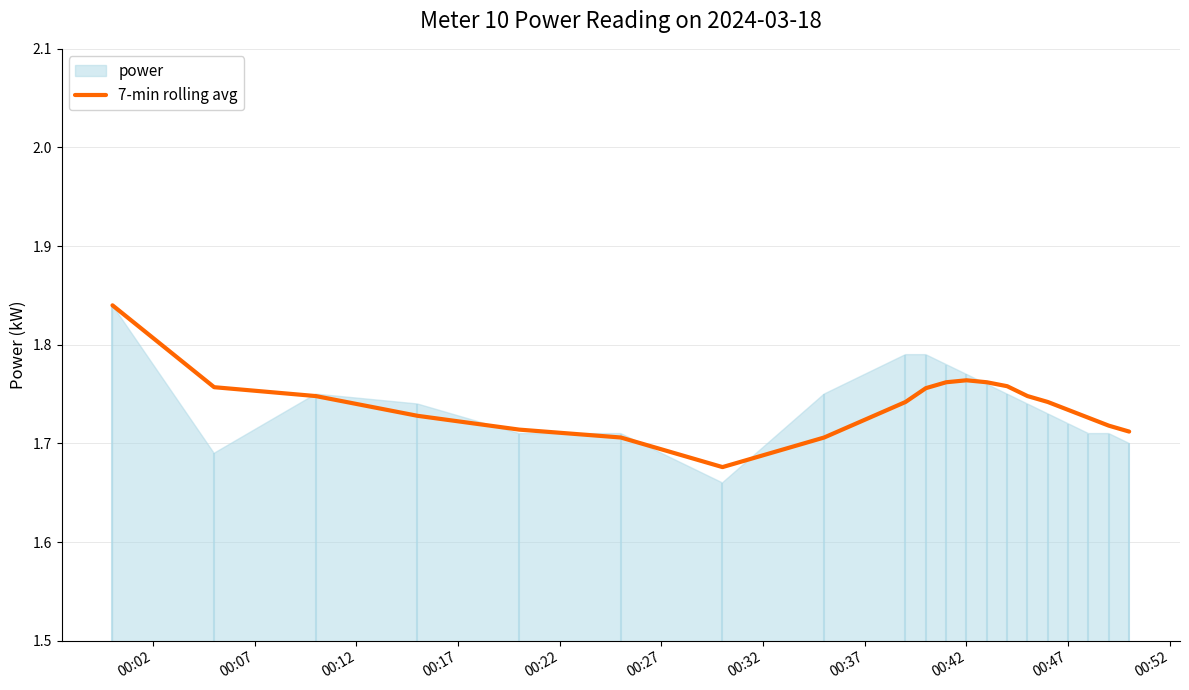

The value at 00:47 is 0.5. True or false?

False